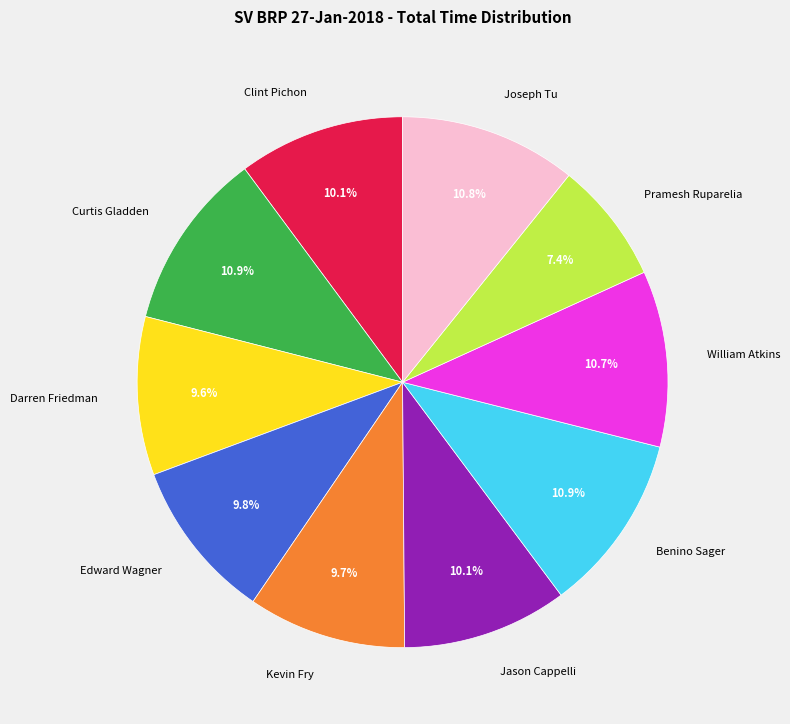

Approximately how many times larger is the value at Pramesh Ruparelia compared to Edward Wagner?

0.8